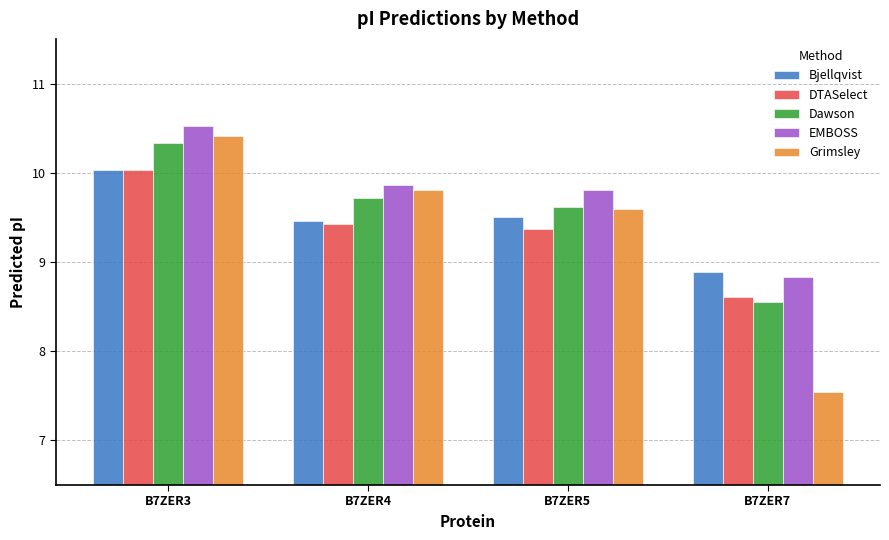

At how many categories does at least one series exceed 7?

4